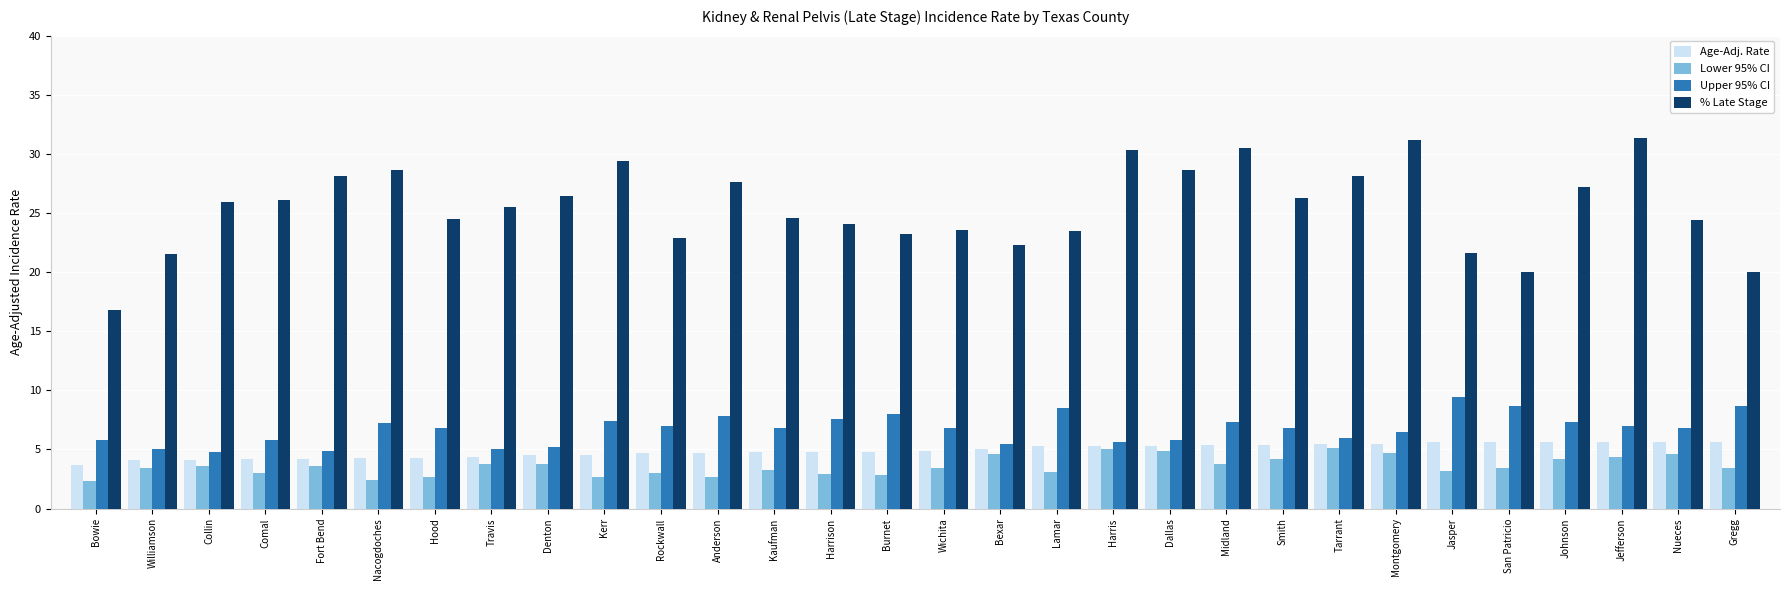

How many distinct data groups are displayed?

4